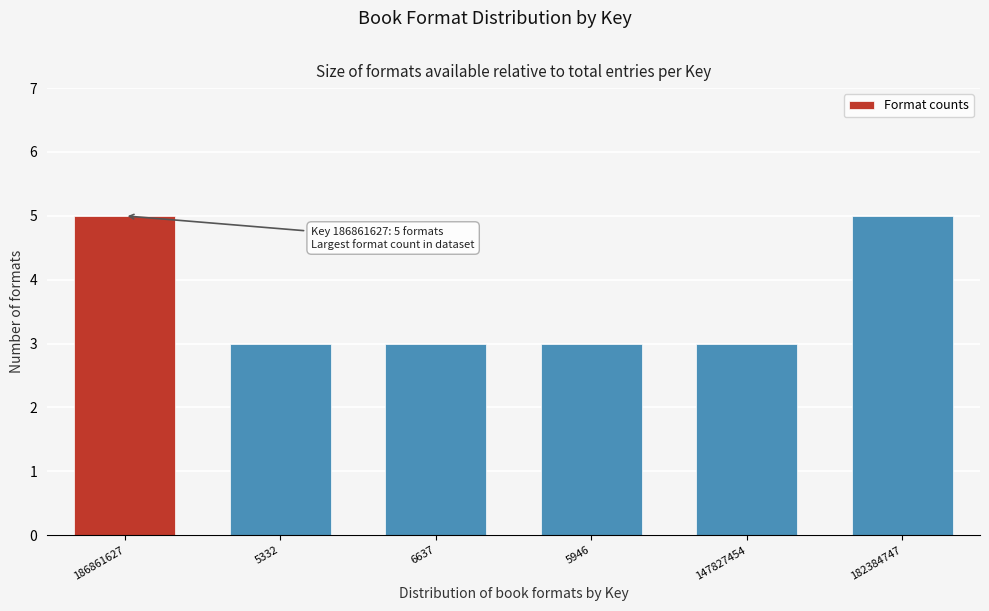

Reading left to right, what are all the values shown in this chart?

5	3	3	3	3	5